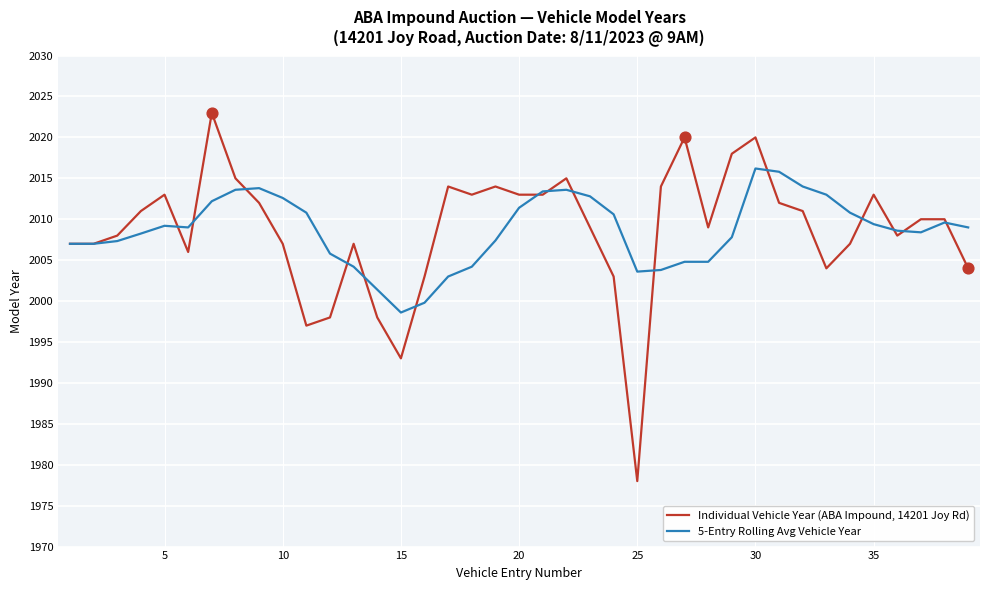

What are all the series names shown in the legend?

Individual Vehicle Year (ABA Impound, 14201 Joy Rd), 5-Entry Rolling Avg Vehicle Year